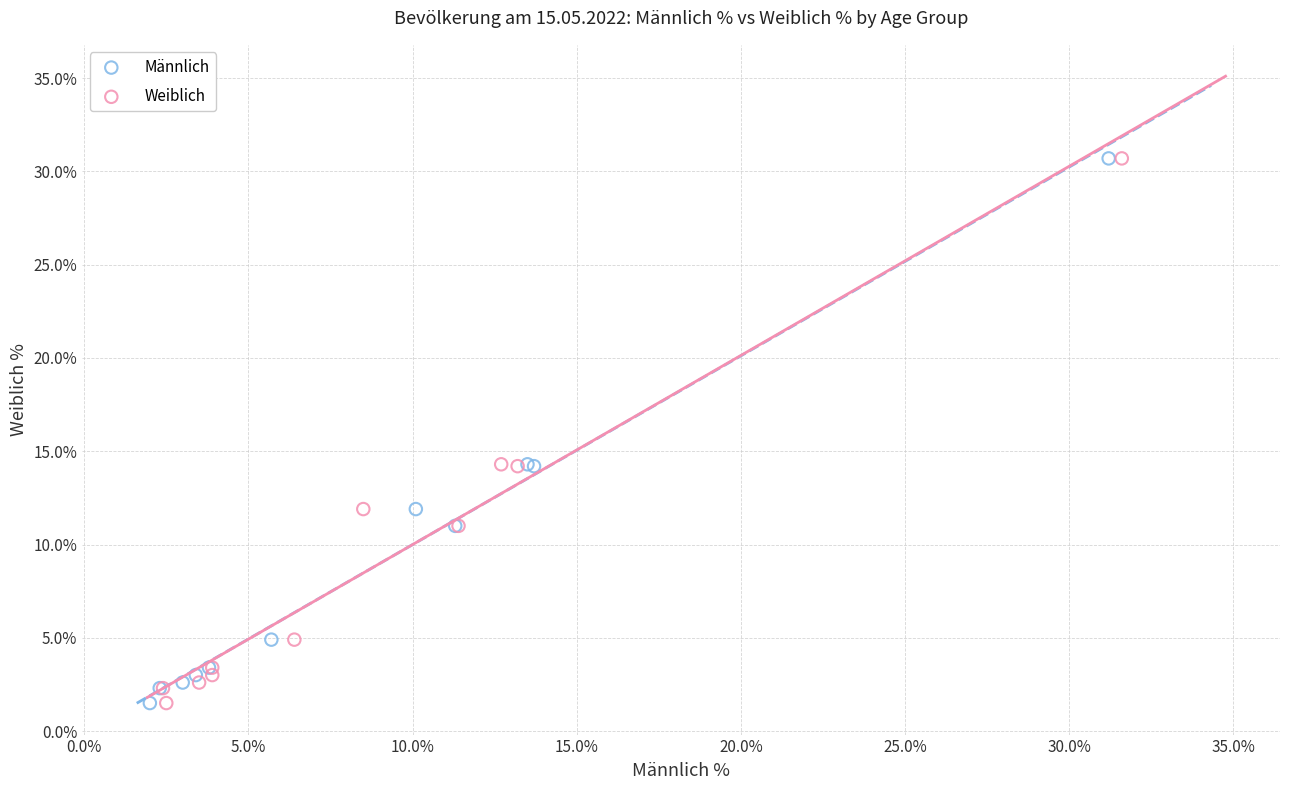

What are all the series names shown in the legend?

Männlich, Weiblich